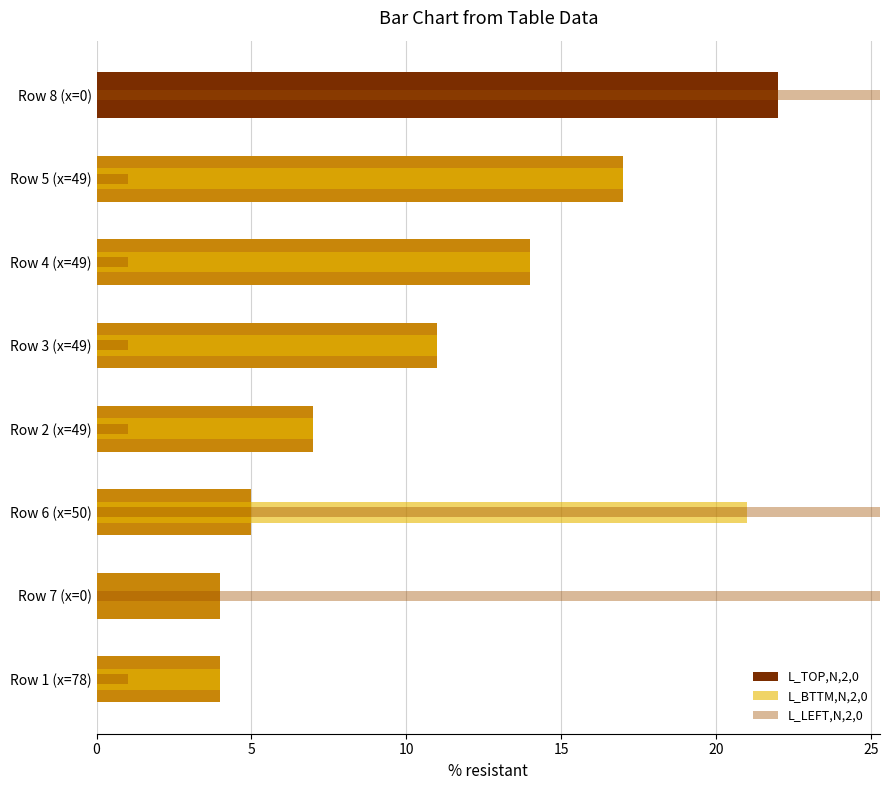

List the series in order of their peak value, highest first.

L_LEFT,N,2,0, L_TOP,N,2,0, L_BTTM,N,2,0